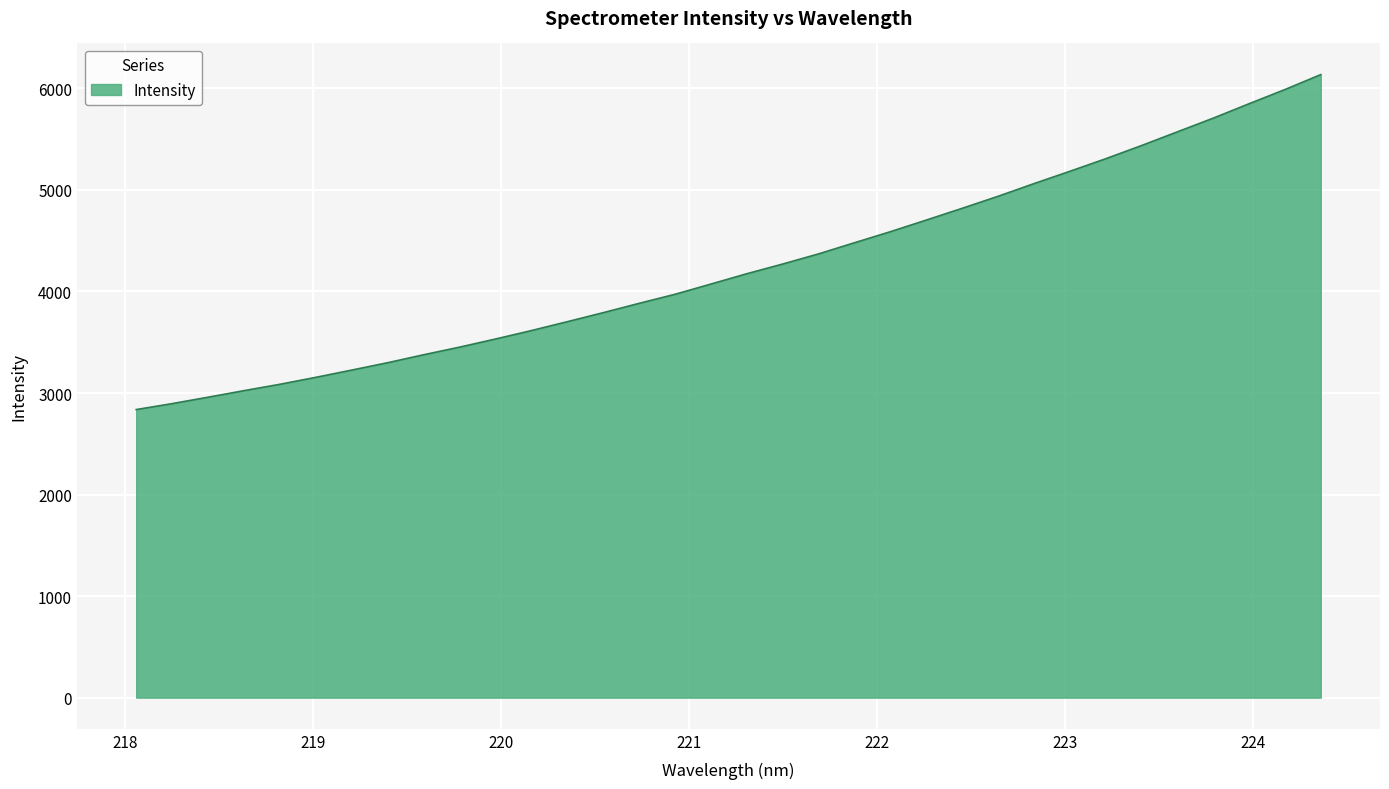

What is the sum of all values?

144465.0